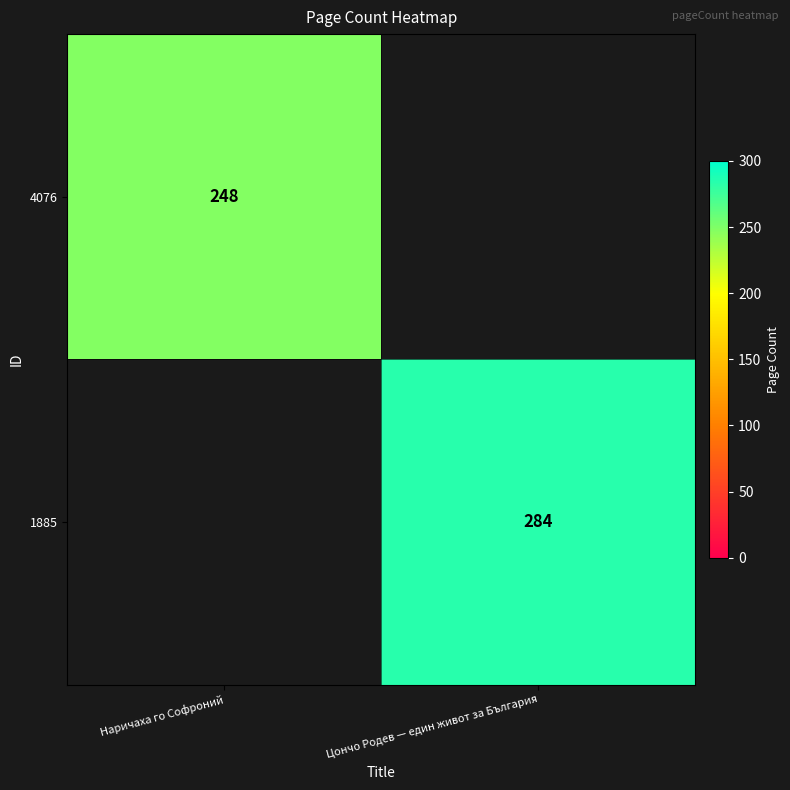

The 1885 series shows 130 at Цончо Родев — един живот за България. True or false?

False